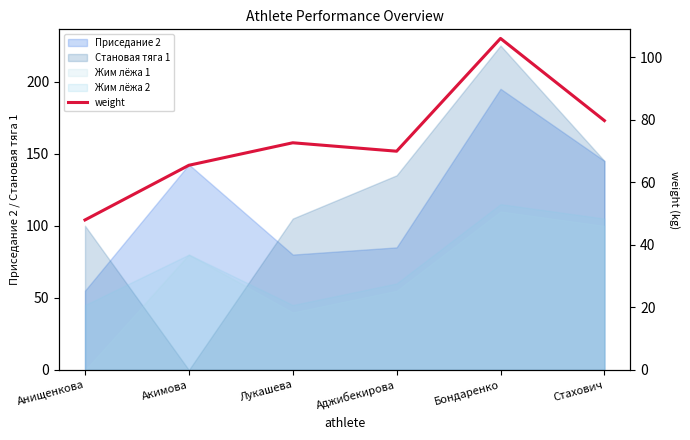

What is the change in value from Анищенкова to Бондаренко?

+58.1